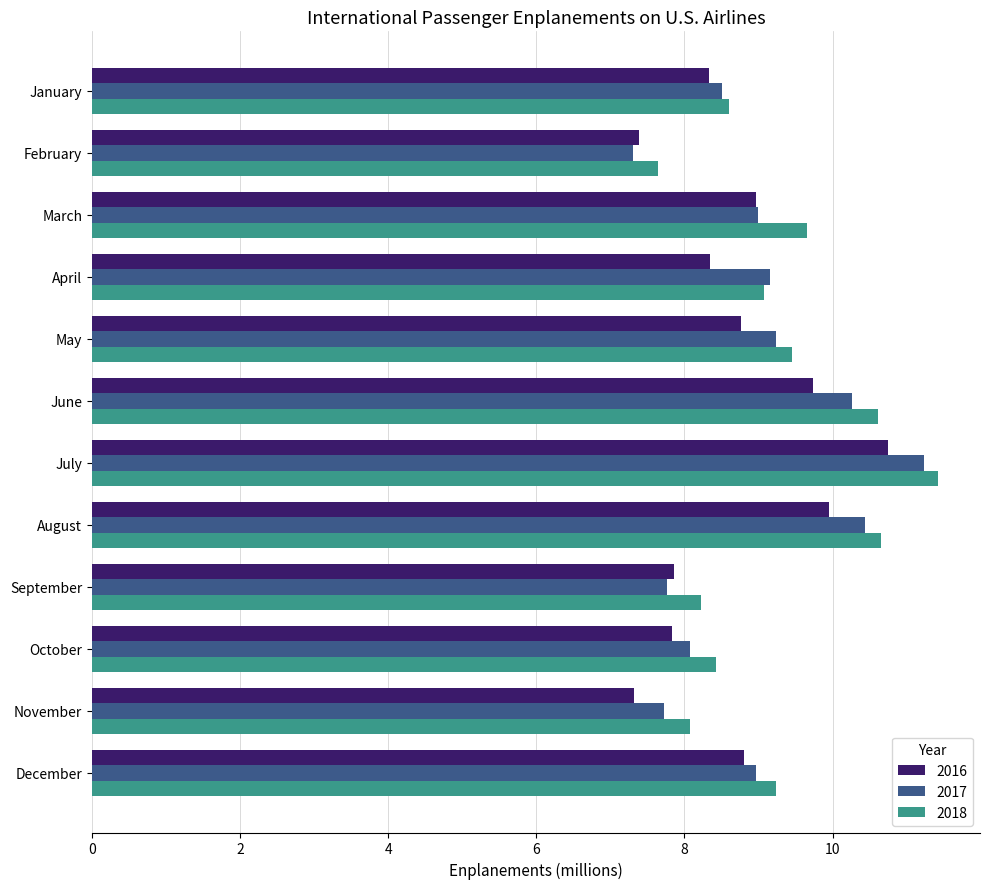

Between January and July, which series saw the biggest shift?

2018